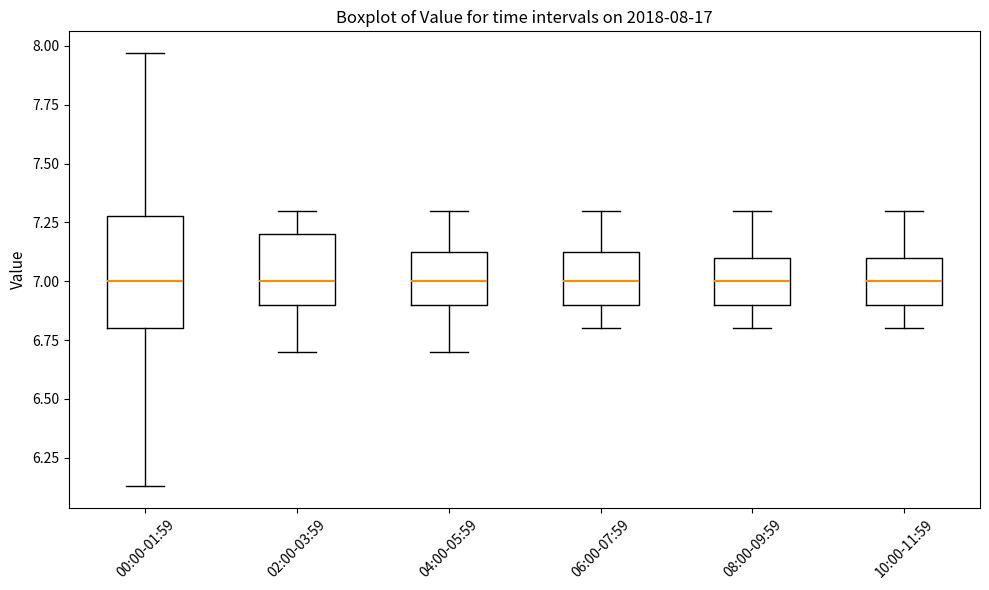

Comparing the boxes themselves (not the whiskers), which one is the tallest?

00:00-01:59